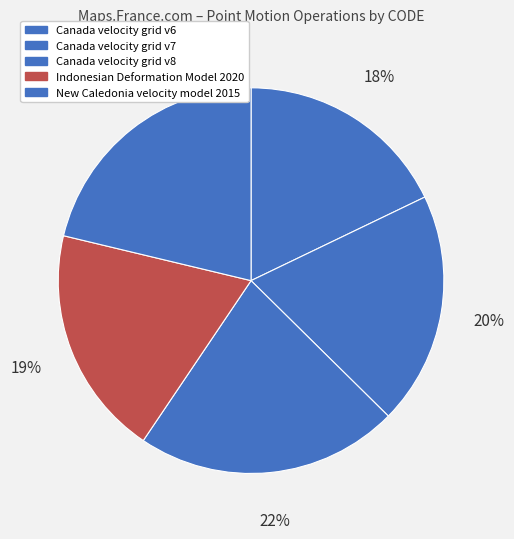

Is Canada velocity grid v6 the majority of the pie?

No